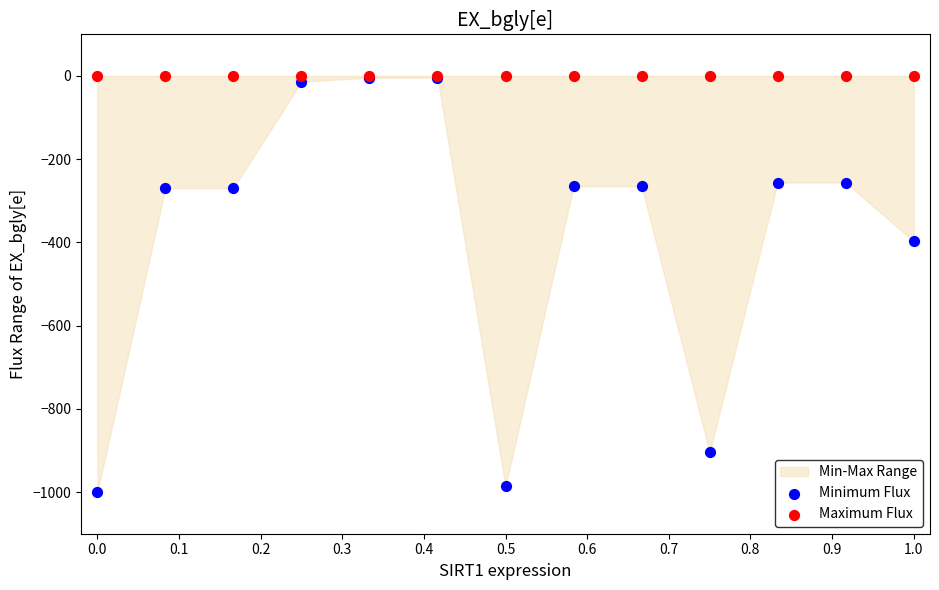

In the Minimum Flux series, what Y value is closest to -502?

-397.4